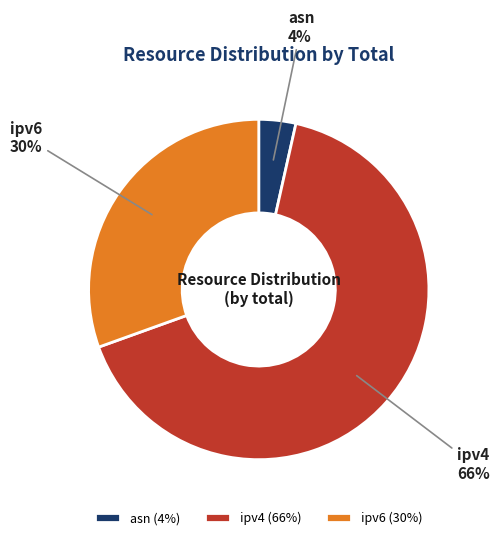

To the nearest percent, what is the difference between the asn and ipv4 slice percentages?

62%